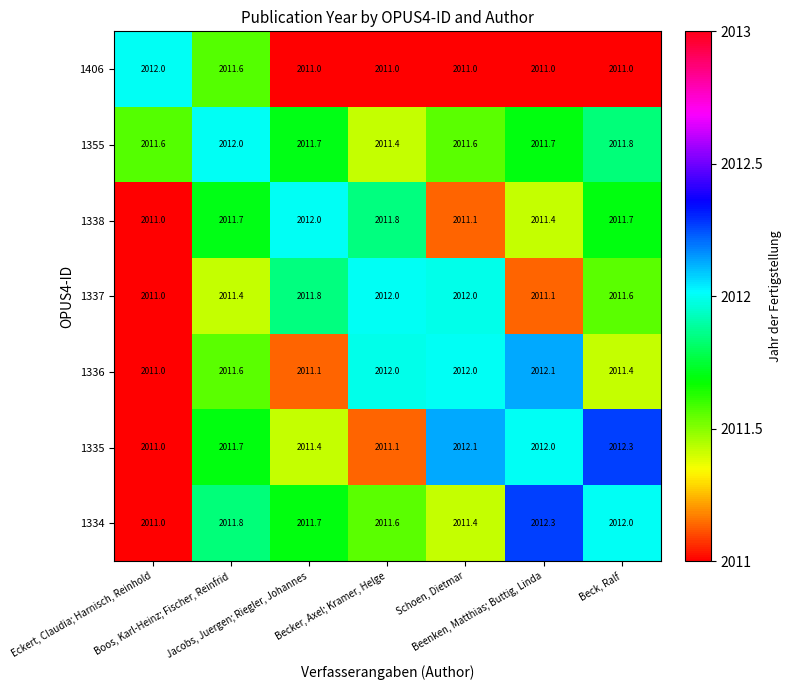

At how many categories does at least one series exceed 2011?

7